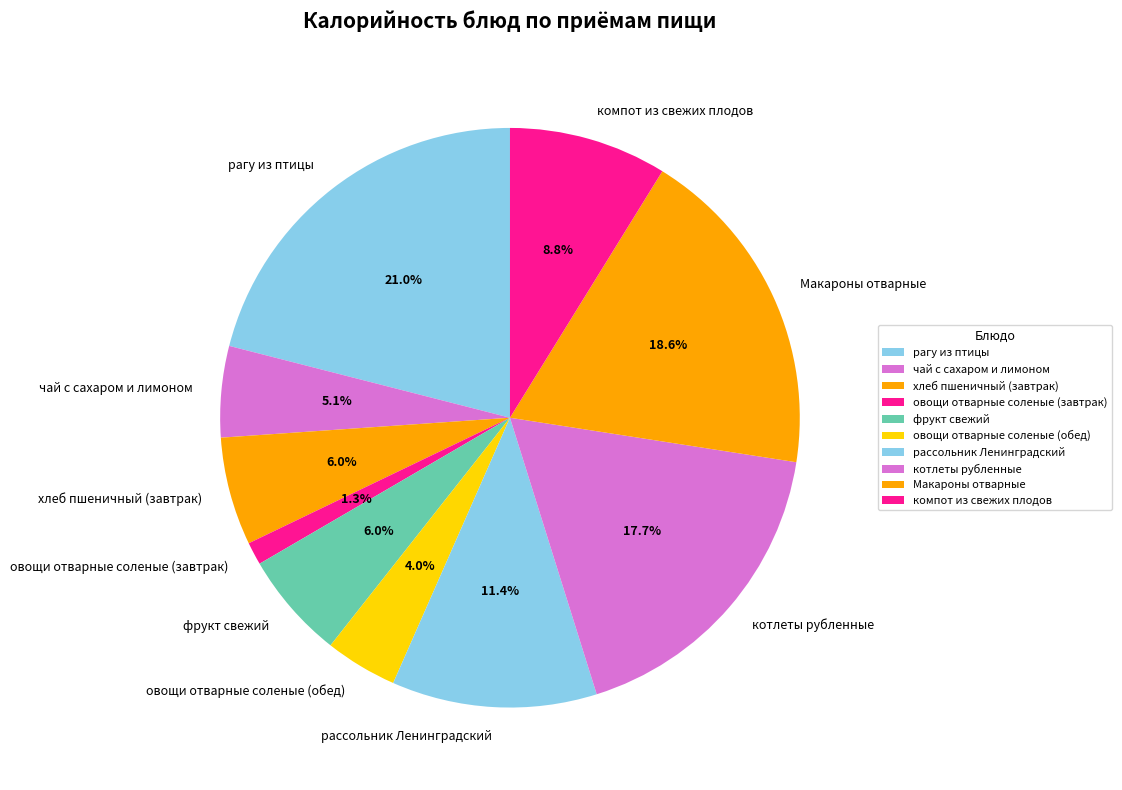

Combined, do хлеб пшеничный (завтрак) and овощи отварные соленые (завтрак) account for over 50%?

No